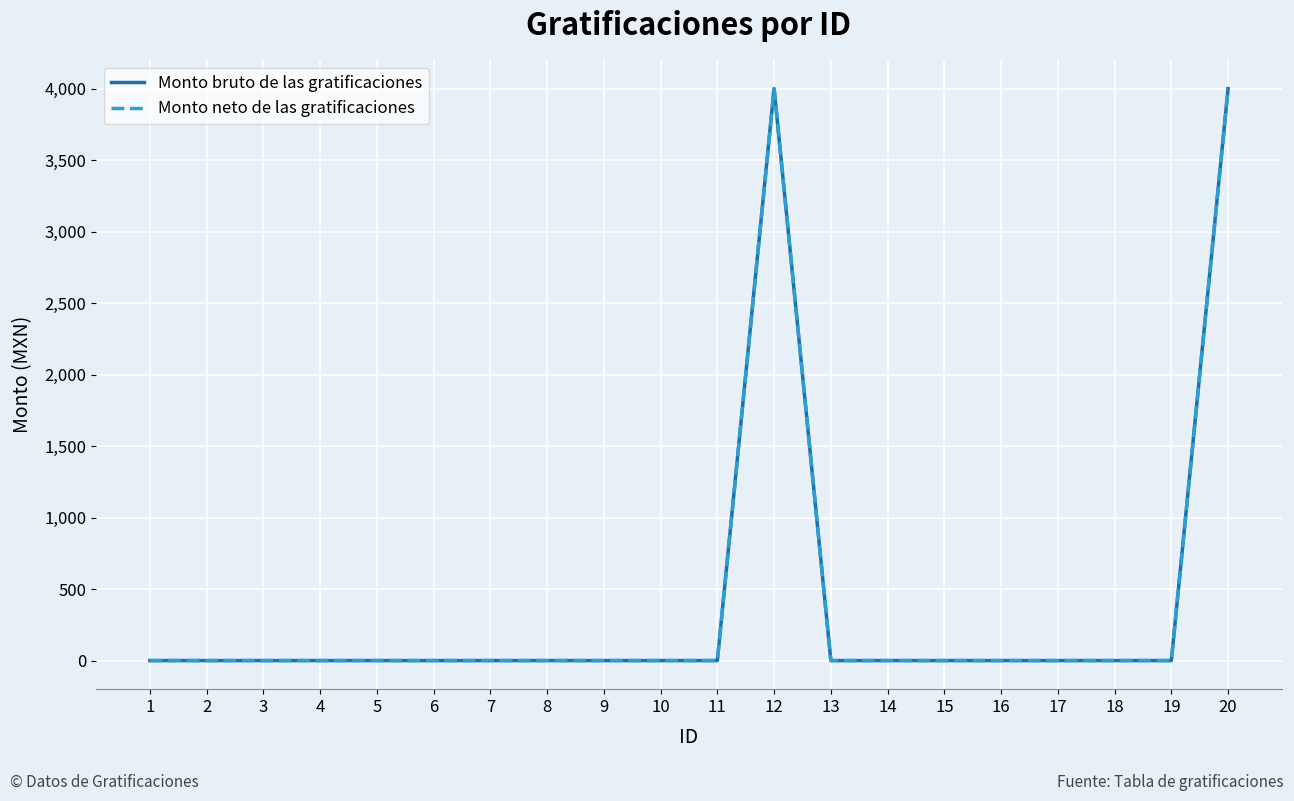

Is this an area chart (filled region under the line)?

No